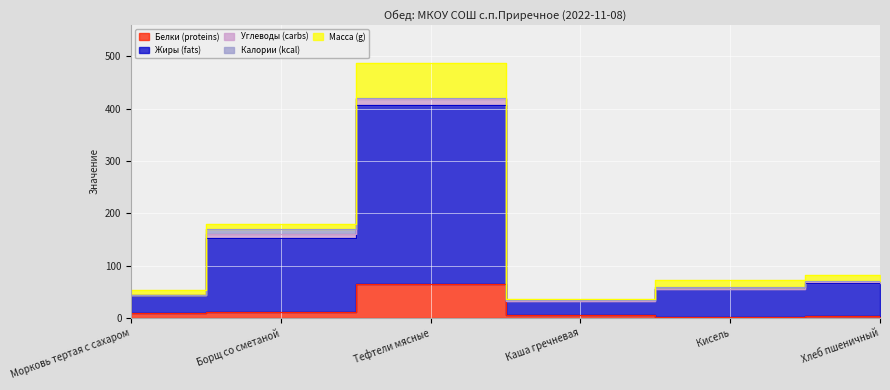

How many interior local valleys does the Масса (g) series have?

1